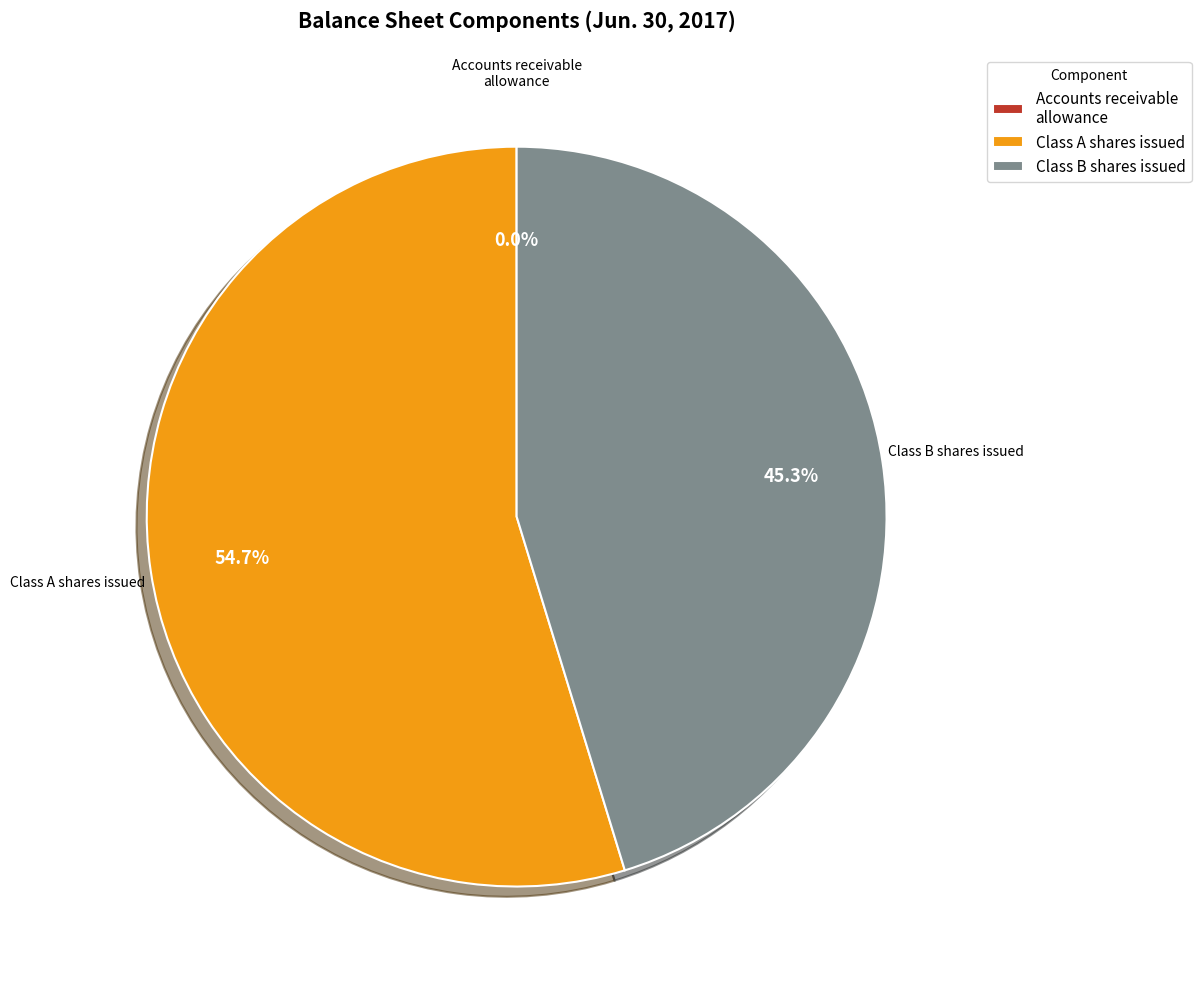

What is the majority slice?

Common Class A shares issued